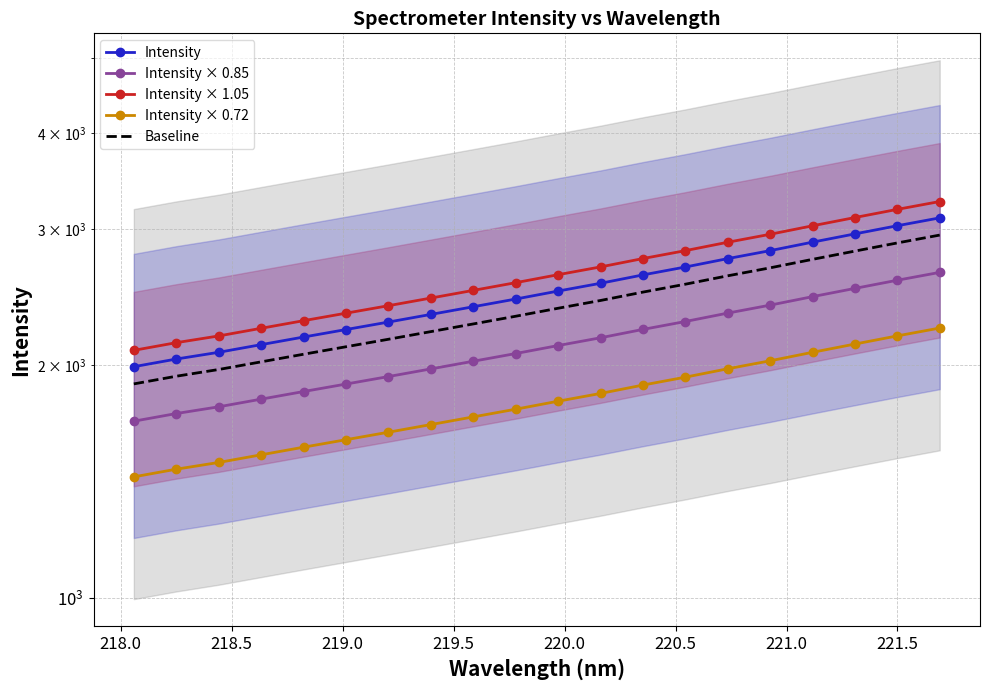

At 221.0, list the series in order from smallest to largest.

Intensity × 0.72, Intensity × 0.85, Baseline, Intensity, Intensity × 1.05